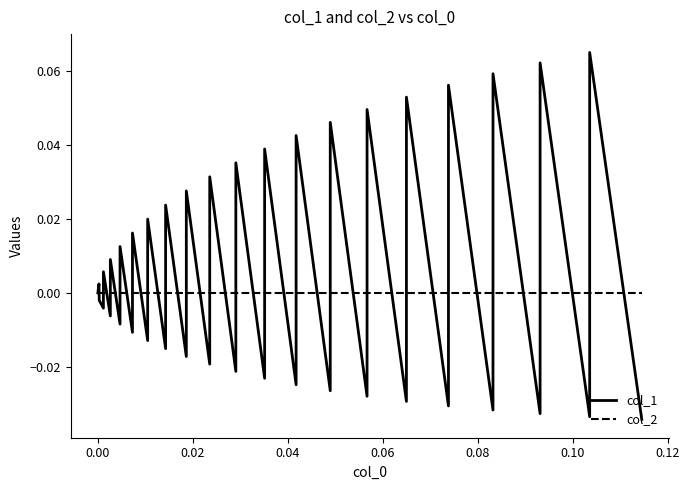

How many interior local valleys does the col_1 series have?

18